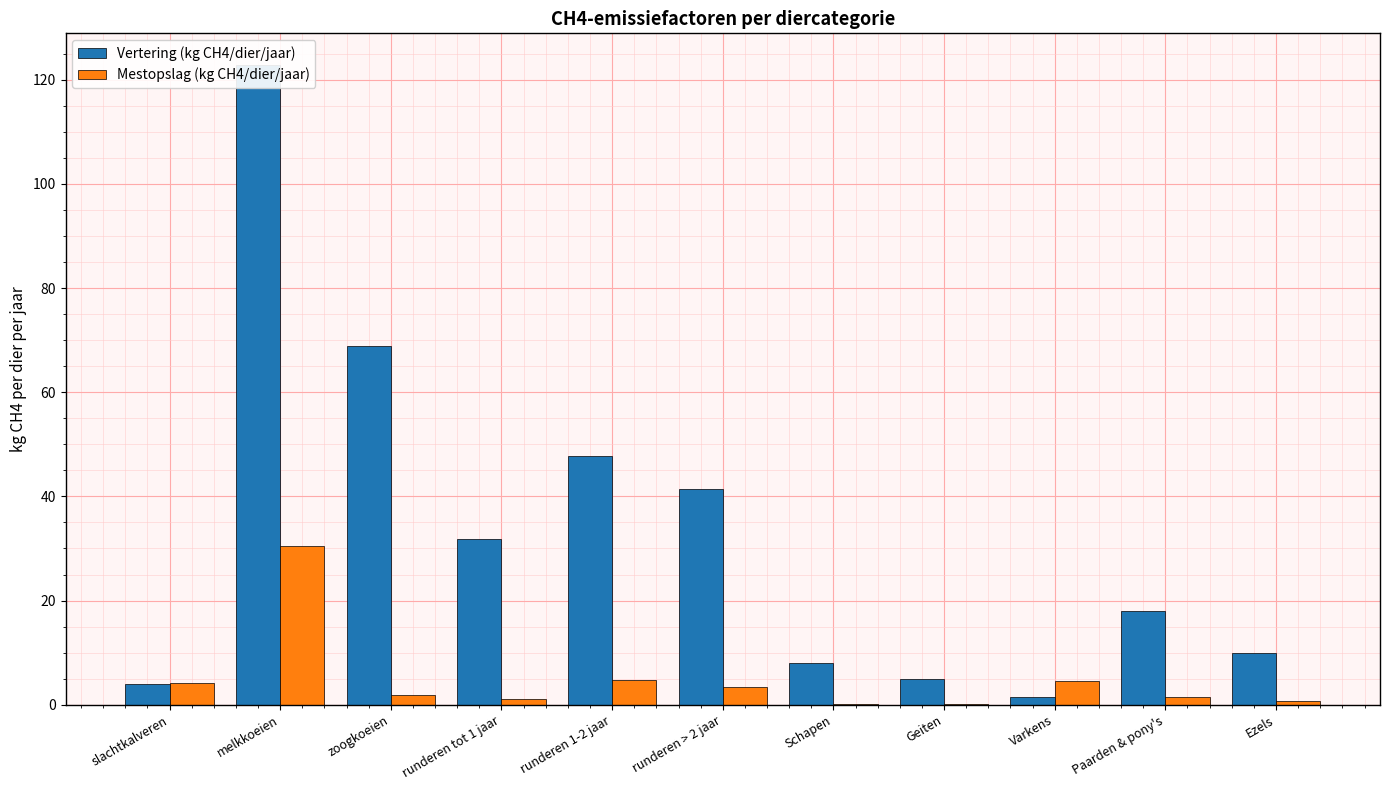

What is the sum of the Vertering (kg CH4/dier/jaar) values at runderen tot 1 jaar and Ezels?

41.9